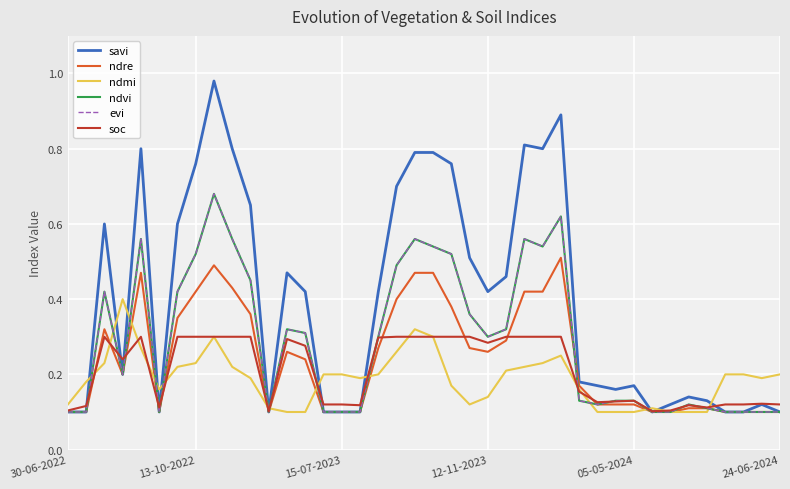

Where do evi and soc first cross each other?

13-10-2022 and 15-07-2023